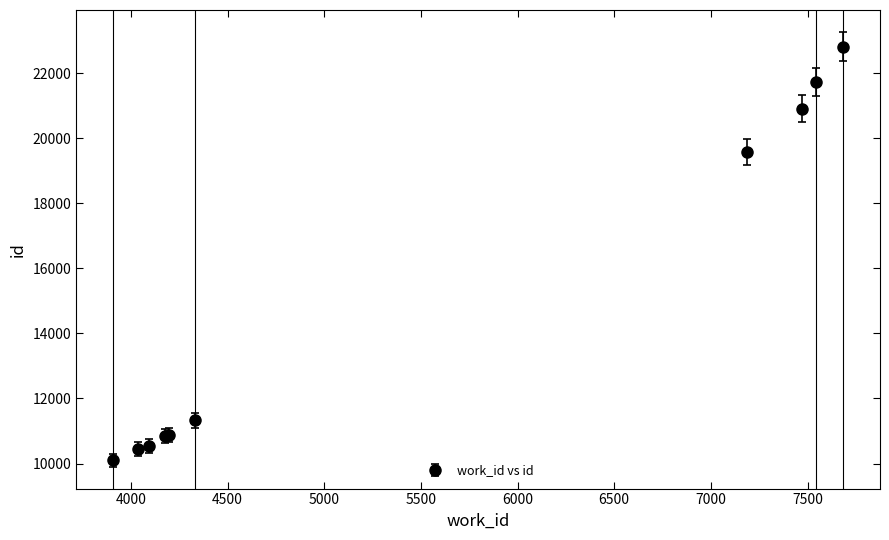

What is the difference between the maximum and second lowest values?

12363